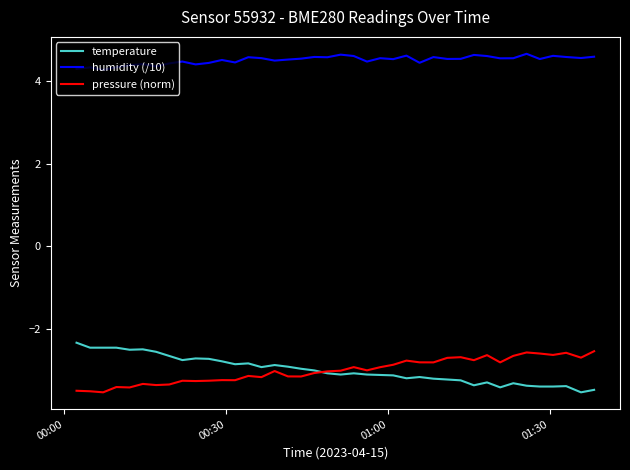

What is the smallest value displayed?

-3.5